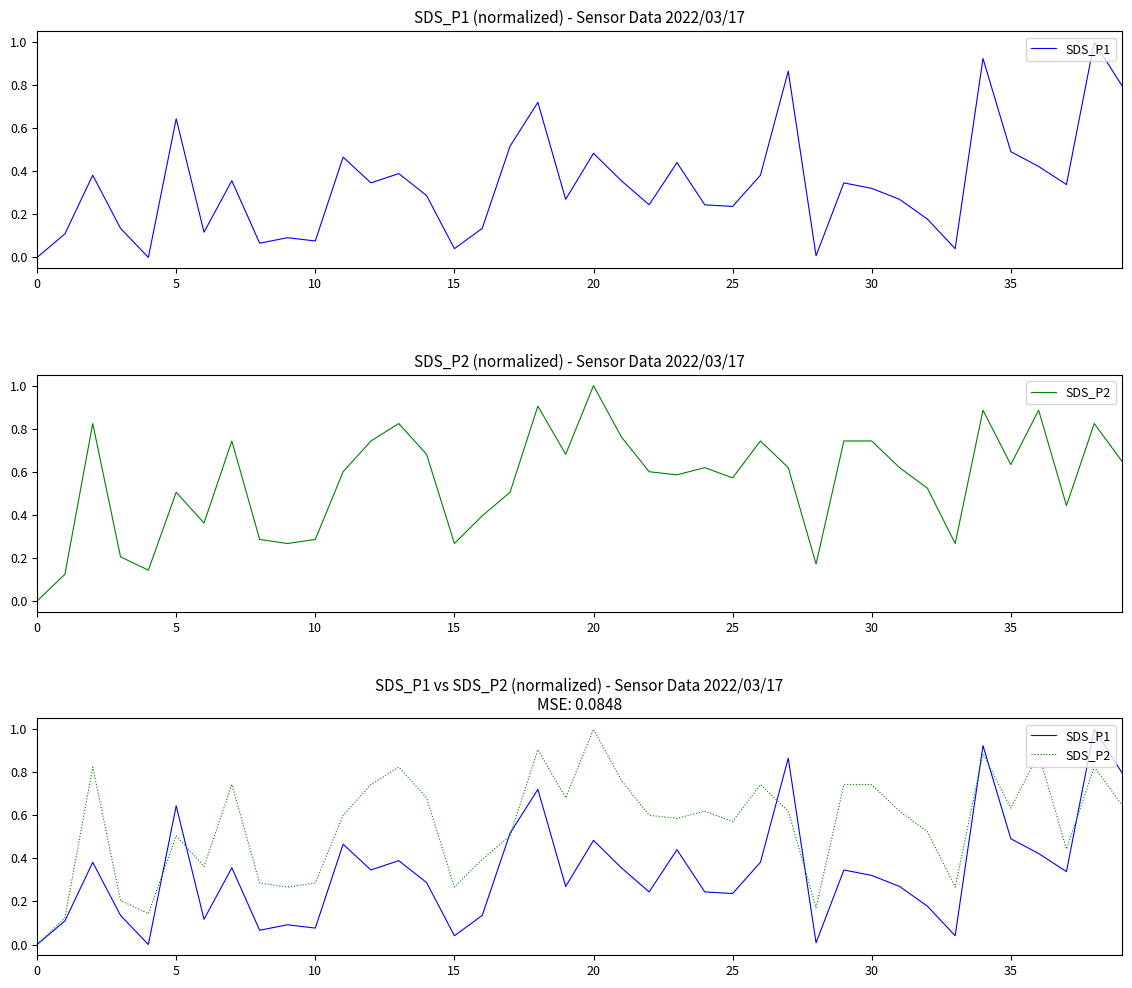

Which series changed the most between 21 and 23?

SDS_P2